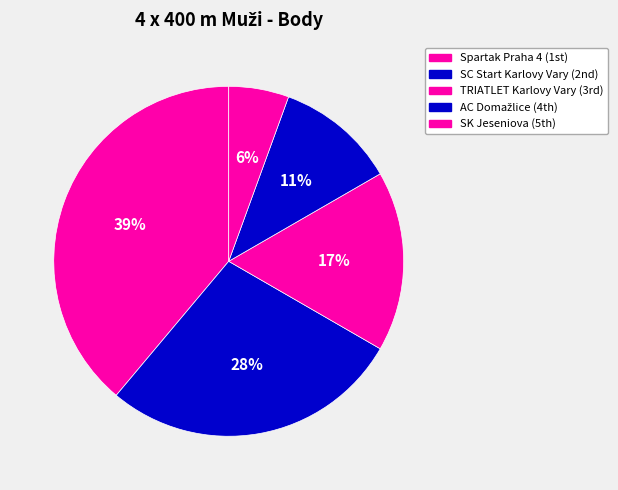

How many slices are in this pie chart?

5